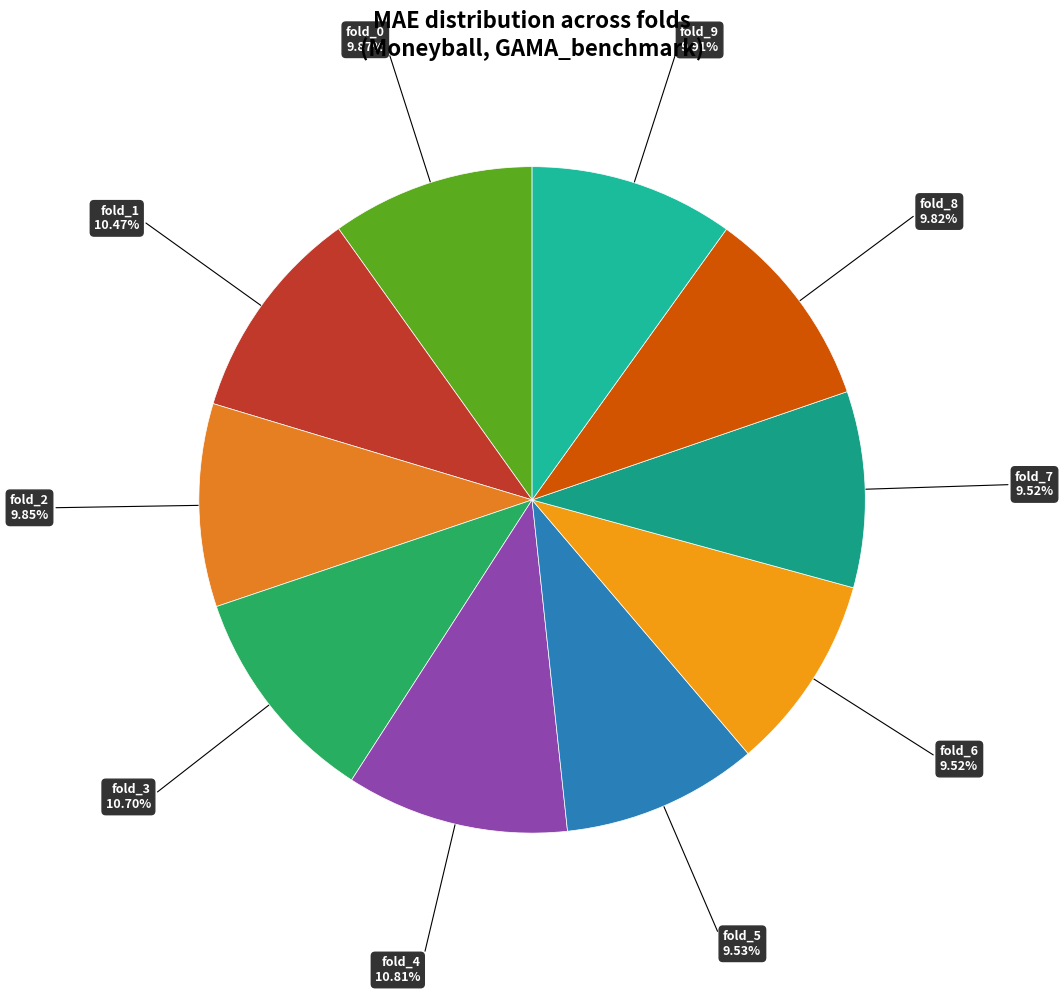

Is there a majority slice in this chart?

No